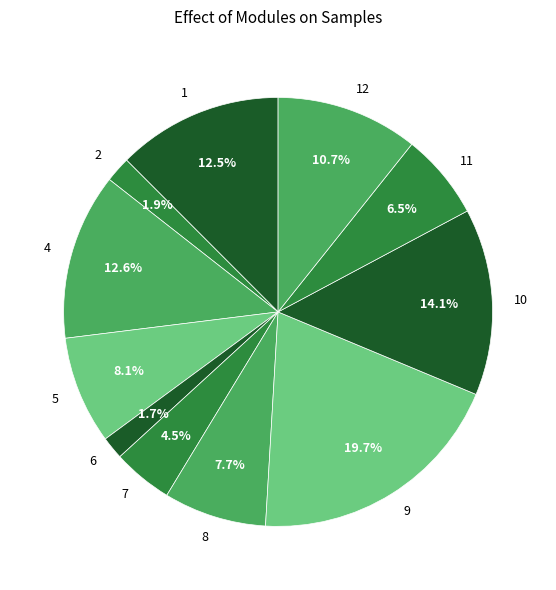

Is the sum of 6 and 5 greater than half?

No